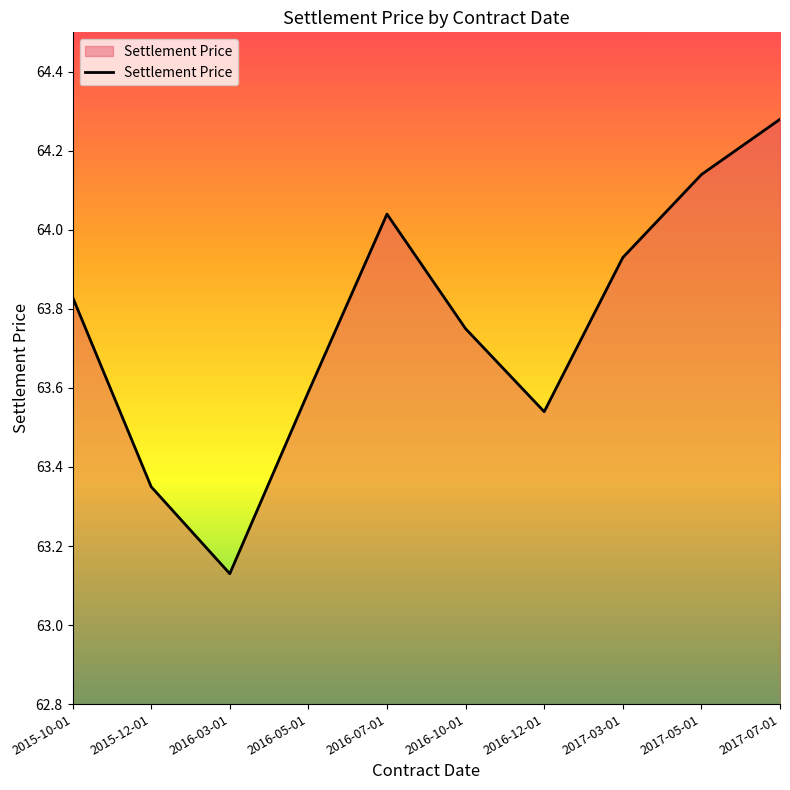

List the labels in order of value, smallest first.

2016-03-01, 2015-12-01, 2016-12-01, 2016-05-01, 2016-10-01, 2015-10-01, 2017-03-01, 2016-07-01, 2017-05-01, 2017-07-01